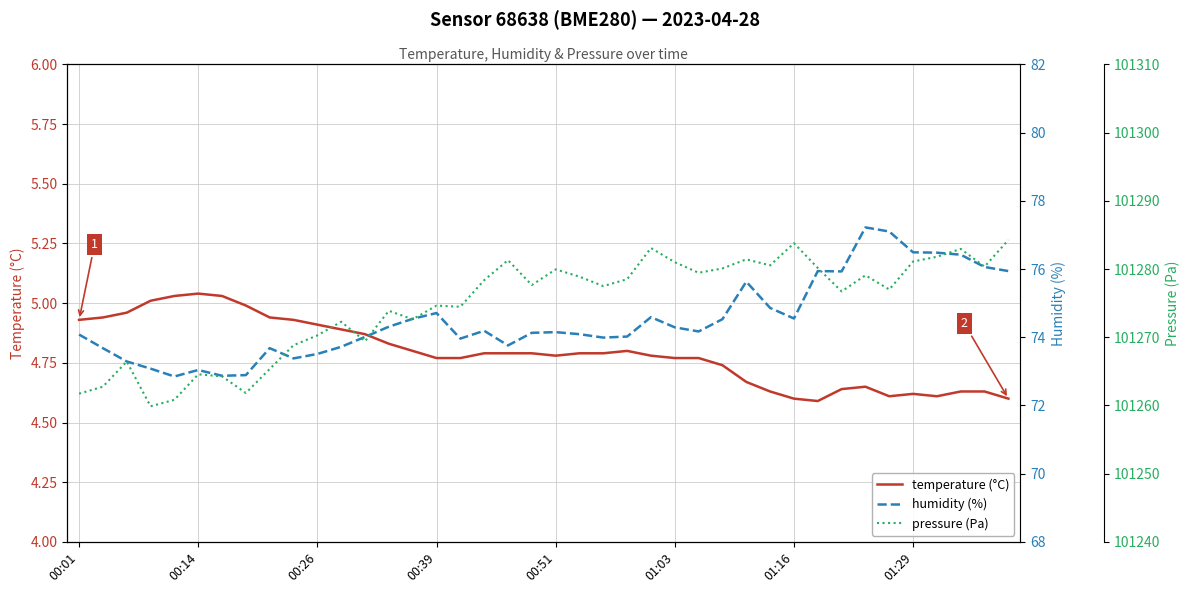

True or false: temperature (°C) has a value of 4.8 at 00:51.

True